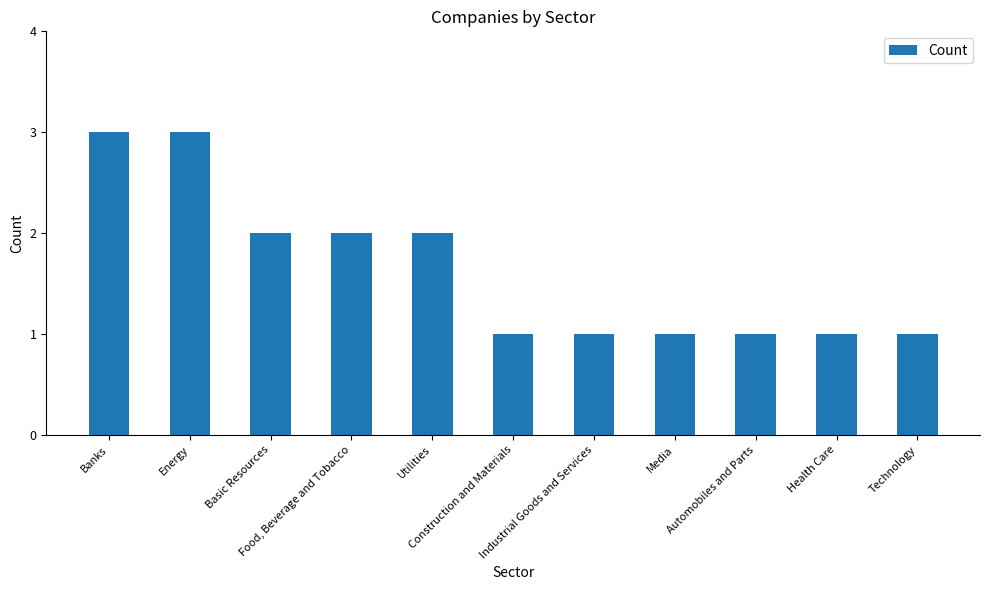

What is the greatest value displayed?

3